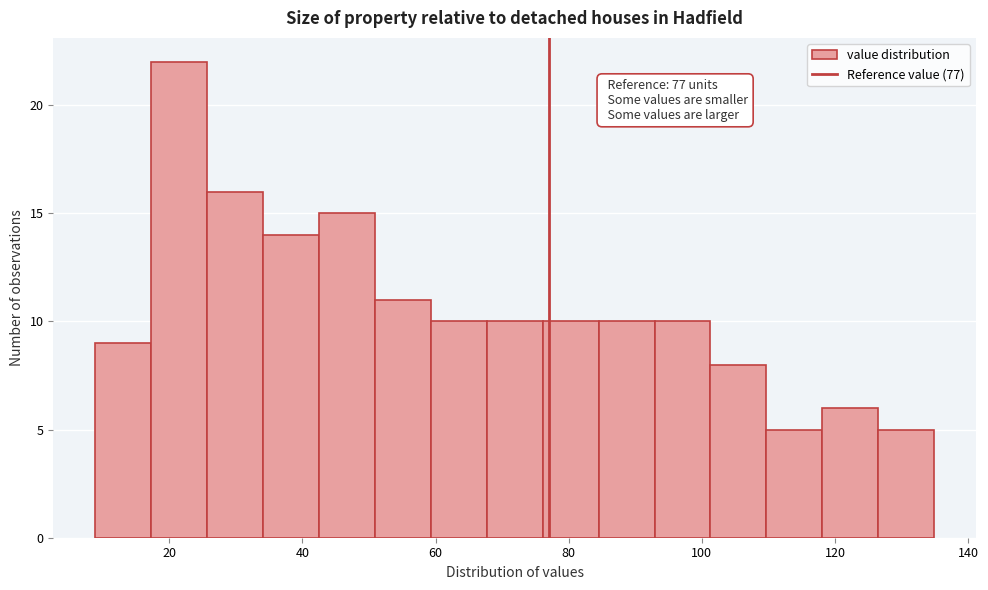

Which range on the x-axis has the tallest bar?

18 to 26